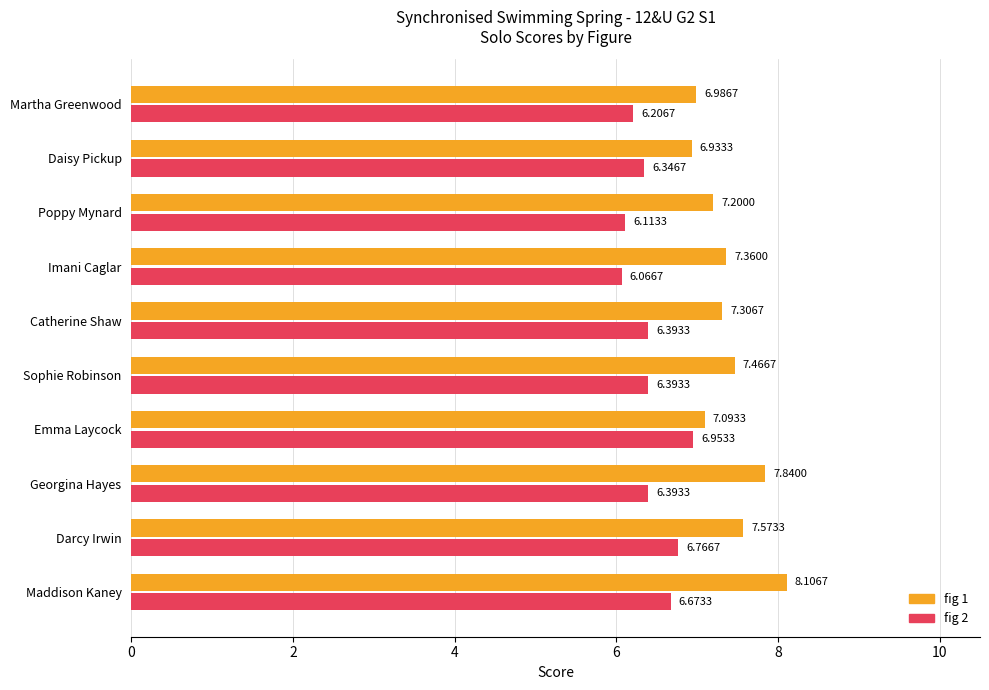

What is the greatest value displayed?

8.1